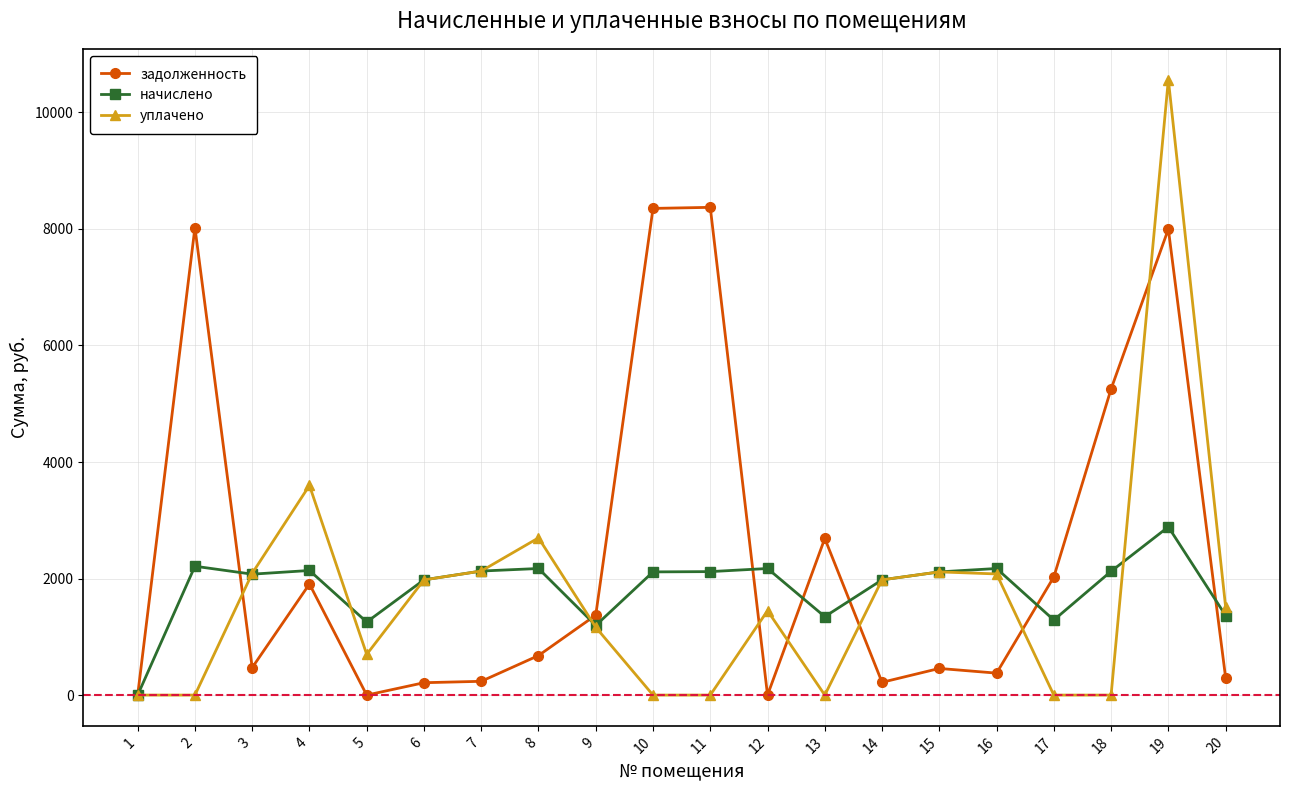

At 10, list the series in order from largest to smallest.

задолженность, начислено, уплачено